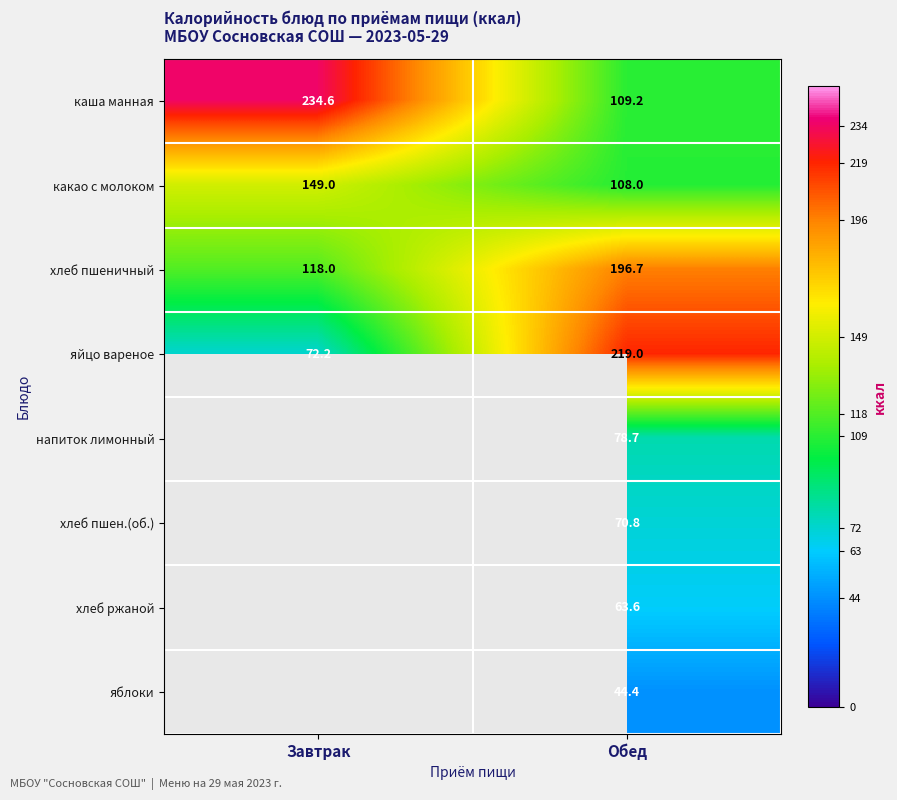

At which label does хлеб пшеничный reach its peak?

Обед